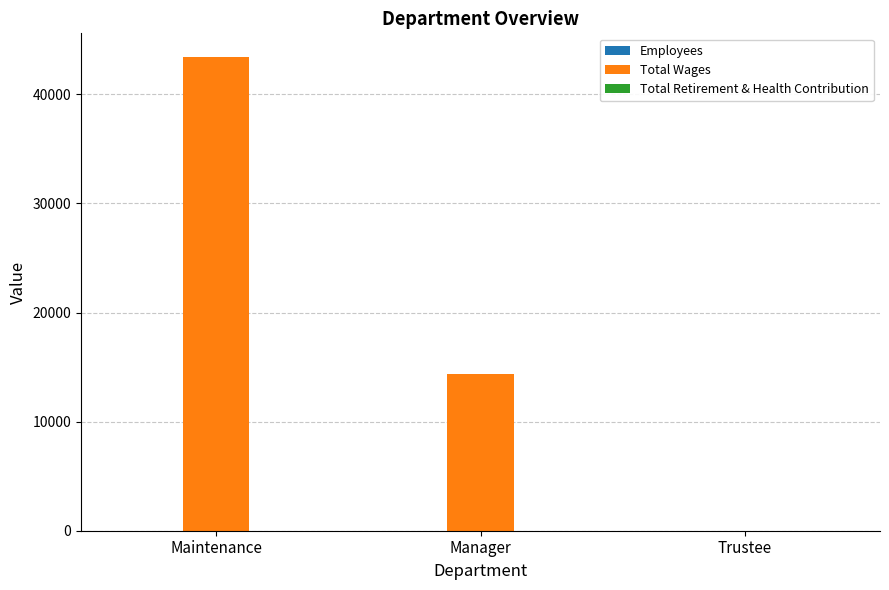

At which category is the sum across all series the highest?

Maintenance